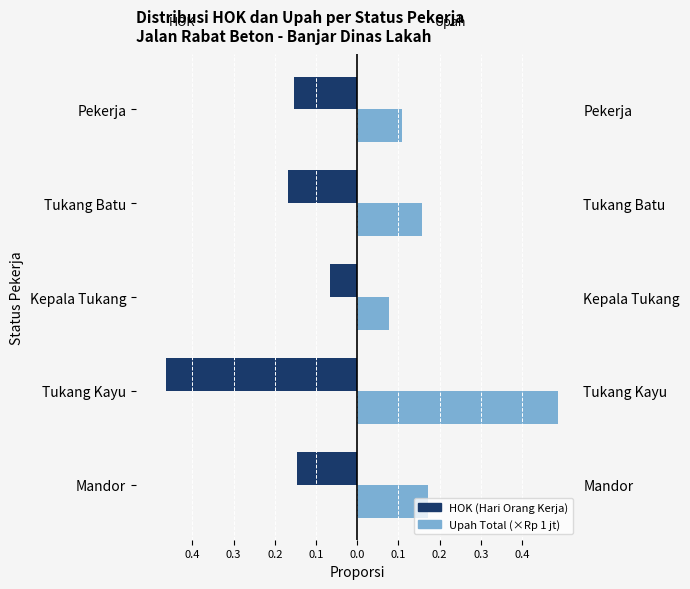

How many Upah Total (×Rp 1 jt) values are between 0 and 1?

5